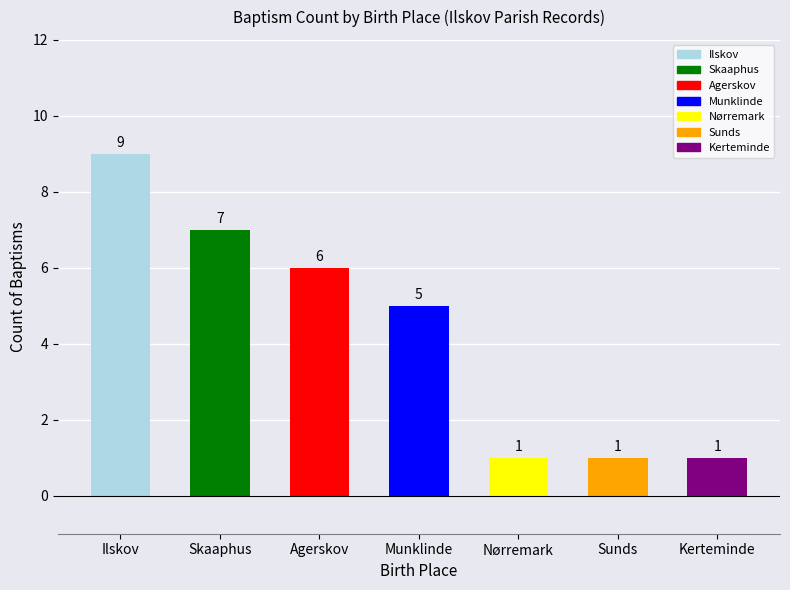

At which category does the chart reach its peak across all series?

Ilskov